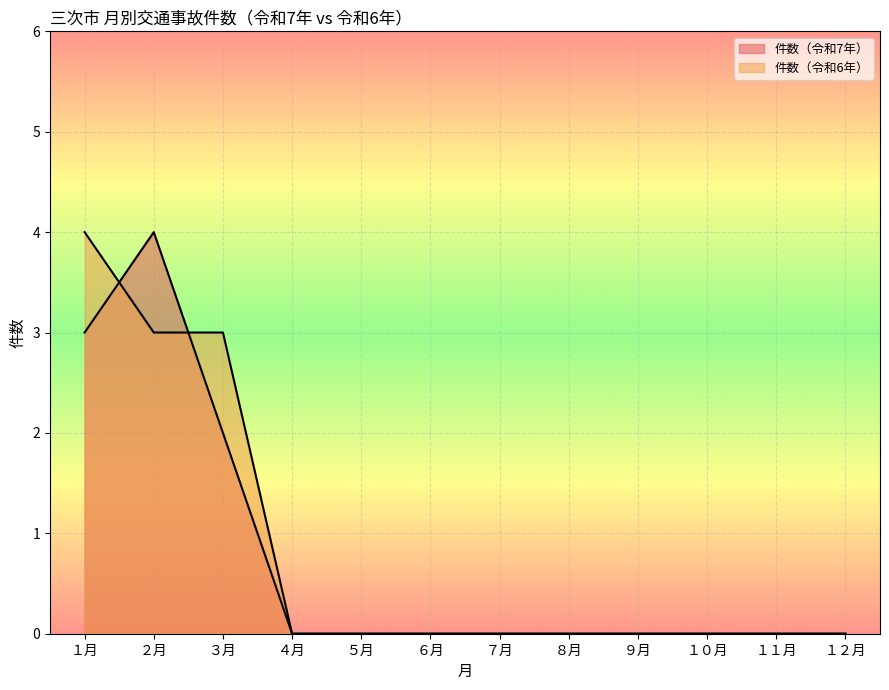

What is the sum of all 件数（令和6年） values?

10